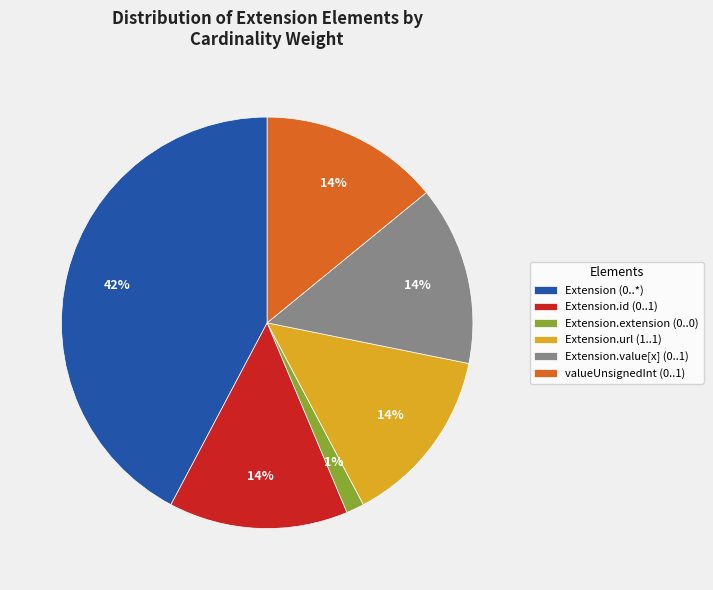

Which category has the smallest portion of the pie?

Extension.extension (0..0)